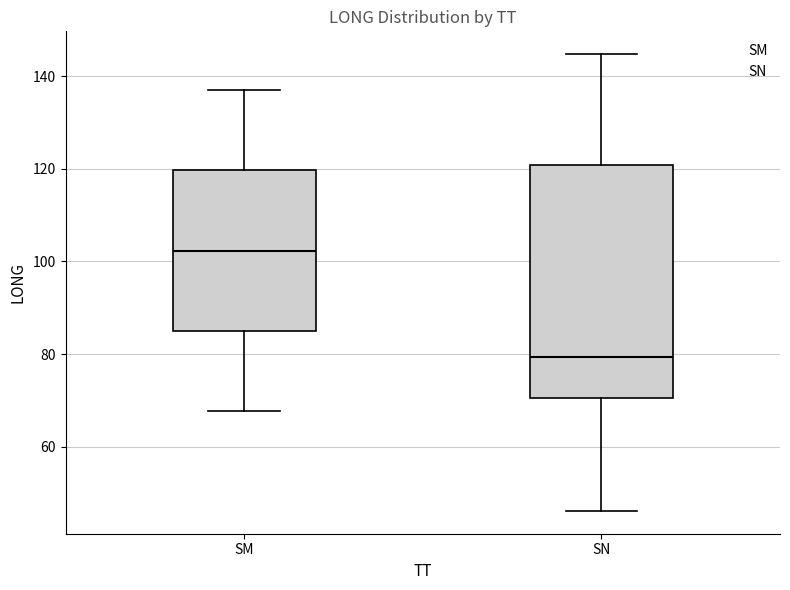

Which box has the highest median line?

SM